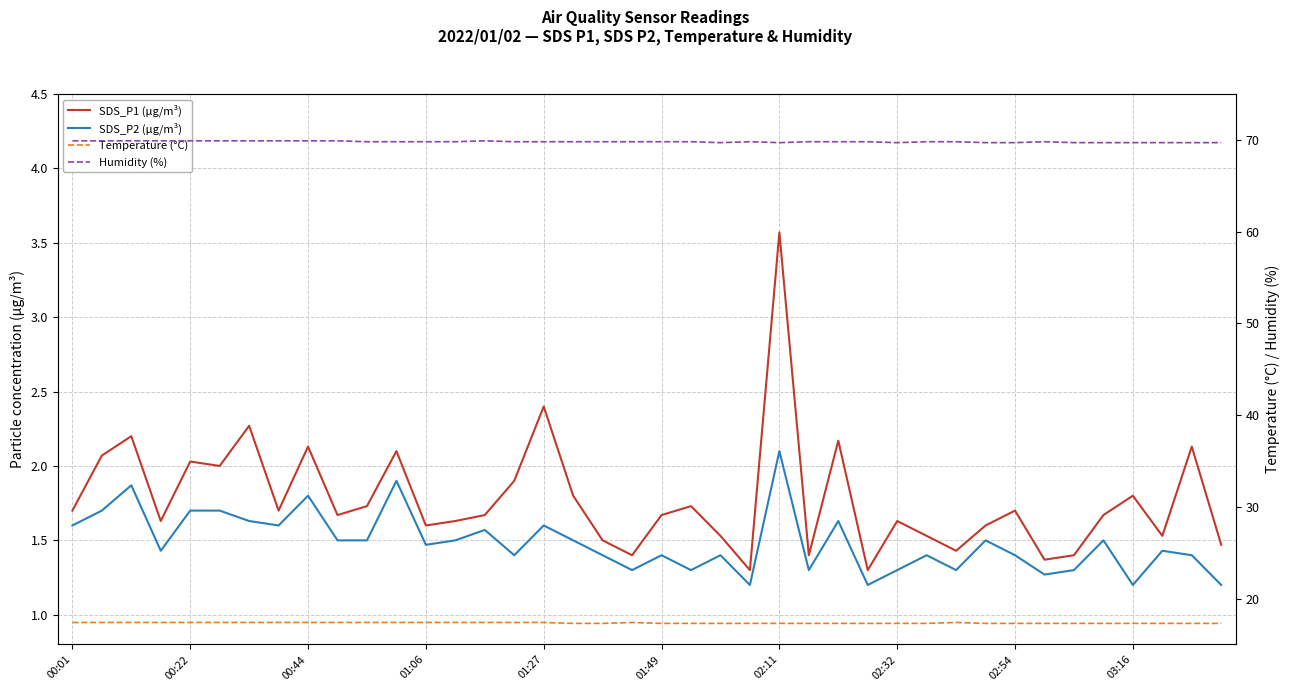

What are all the series names shown in the legend?

SDS_P1 (µg/m³), SDS_P2 (µg/m³), Temperature (°C), Humidity (%)